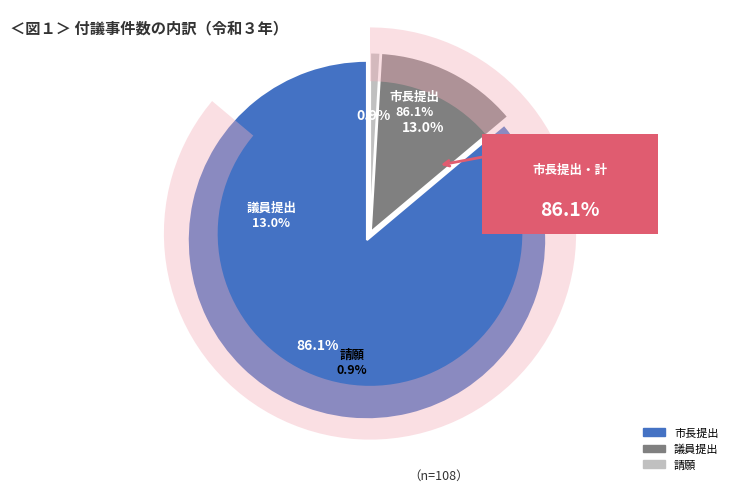

Which slice is the largest?

市長提出